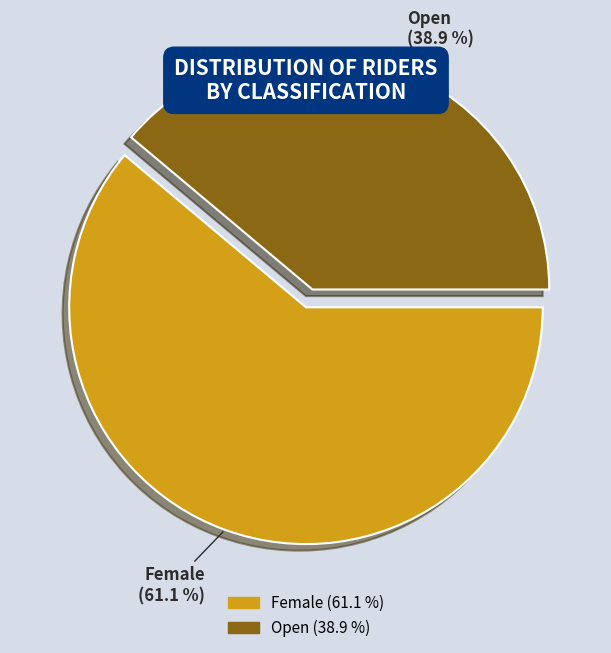

Is there any slice that represents more than half of the pie?

Yes